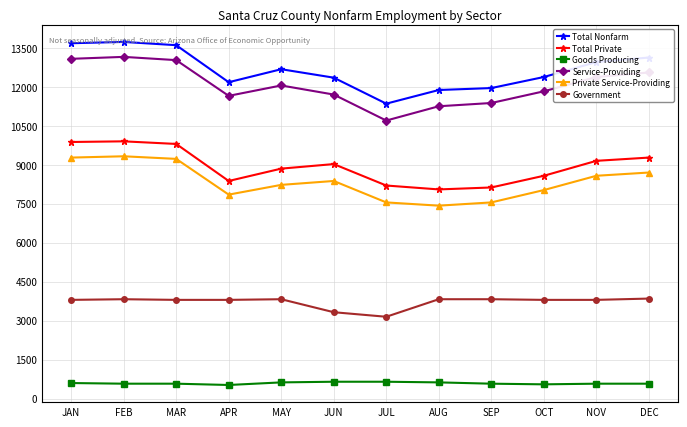

What is the difference between the maximum and minimum values in the Total Nonfarm series?

2375